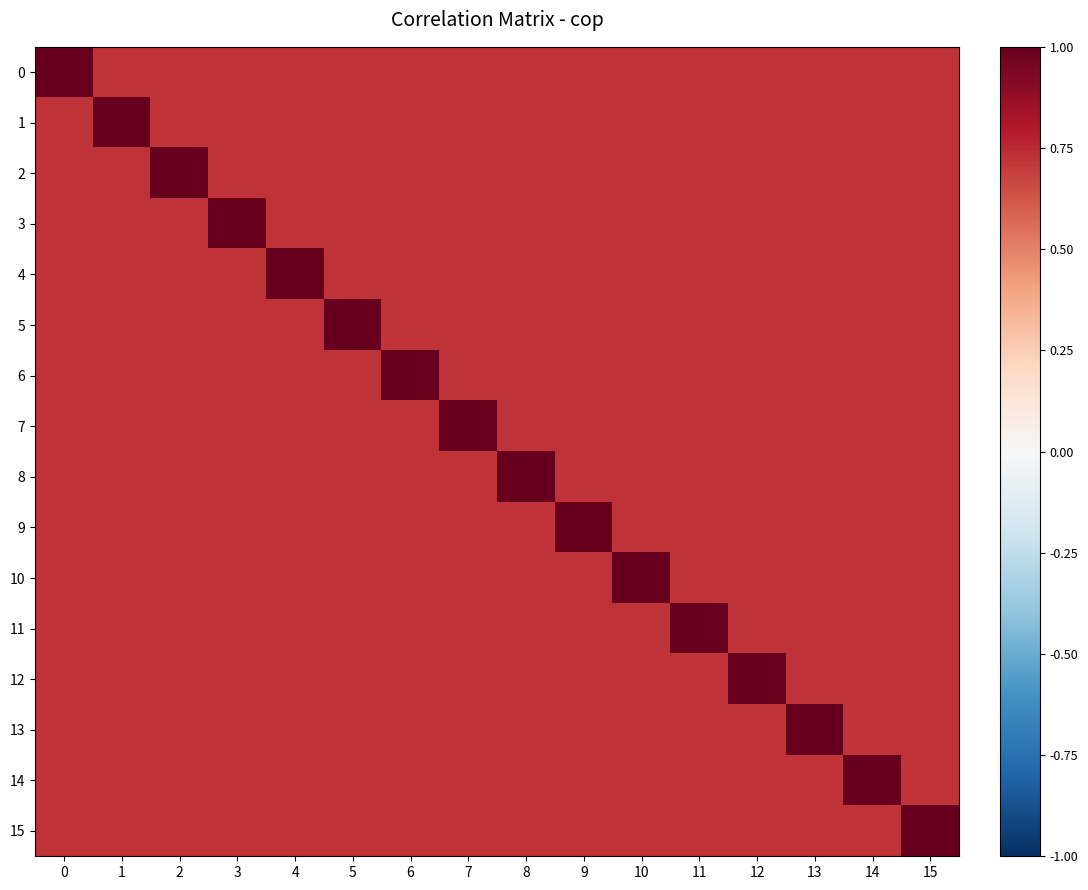

What is the difference between the highest and lowest values at 11?

0.3